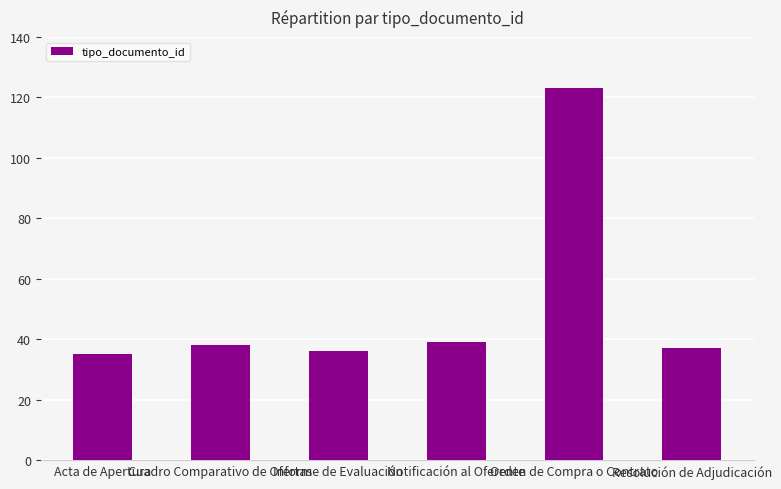

What is the sum of all values?

308